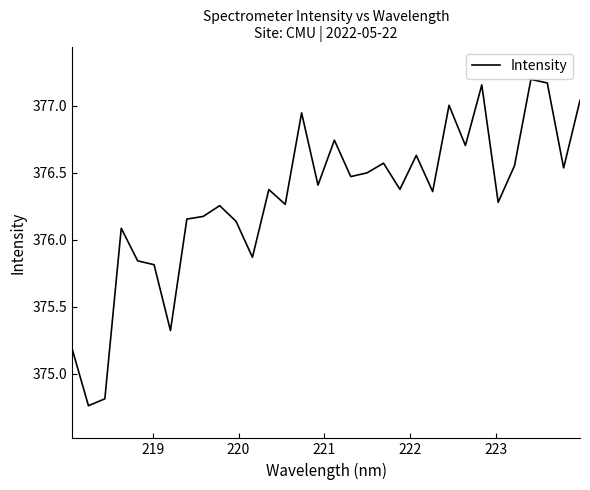

What is the difference between the maximum and minimum values?

2.4